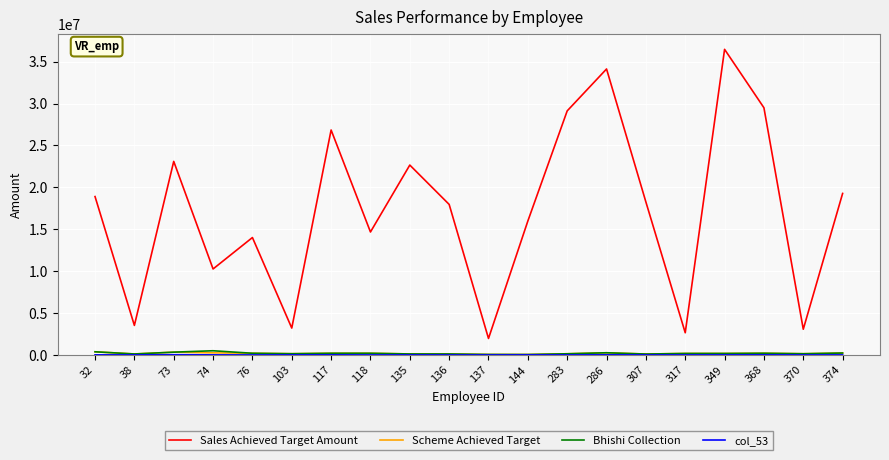

Which series has the largest total across all categories?

Sales Achieved Target Amount